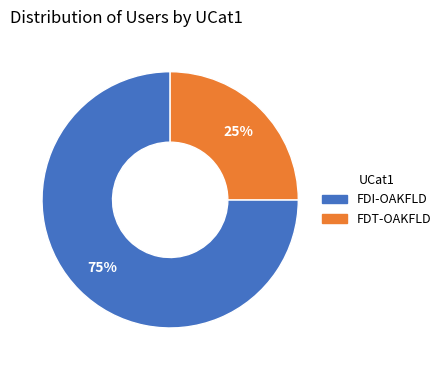

Which has a higher value, FDI-OAKFLD or FDT-OAKFLD?

FDI-OAKFLD